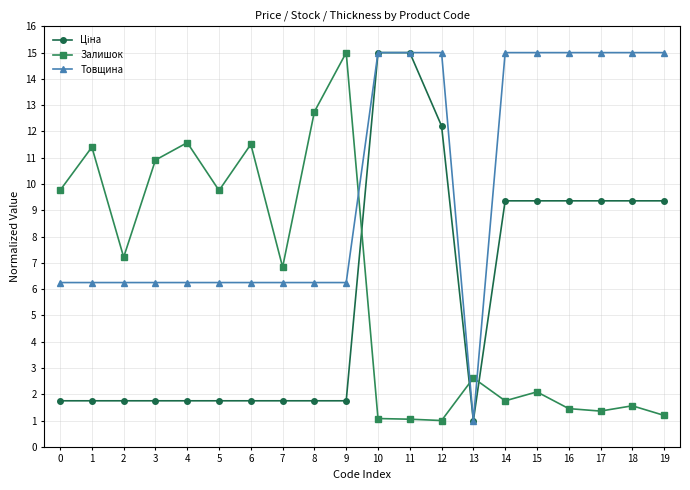

Which series has the largest total across all categories?

Товщина